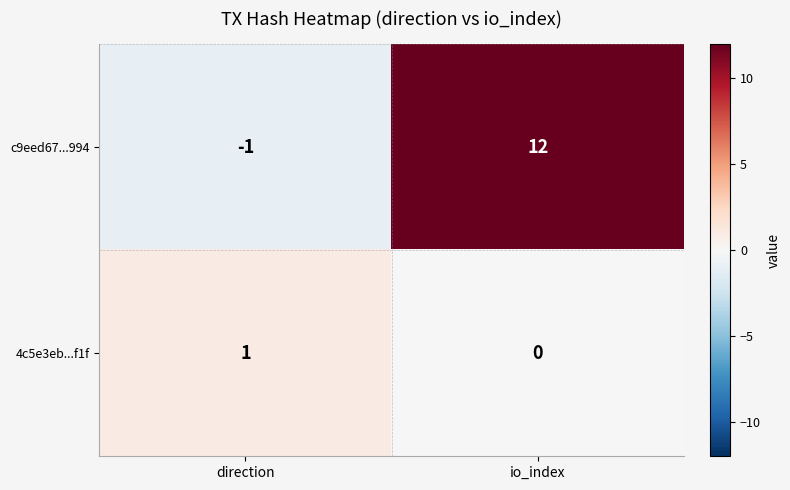

List the series in order of their peak value, highest first.

c9eed67...994, 4c5e3eb...f1f